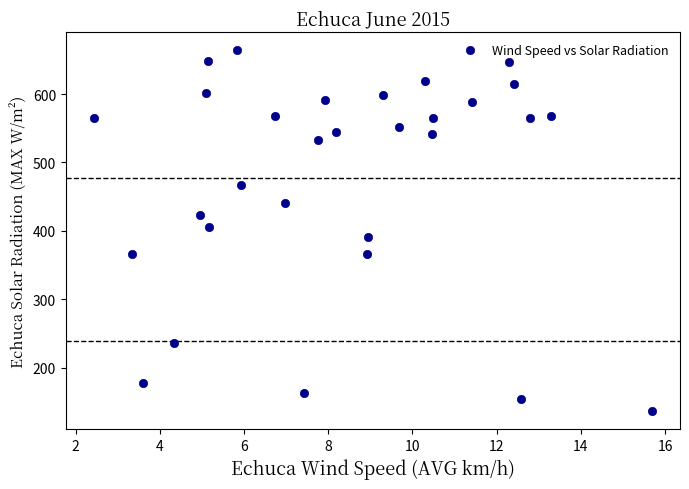

What is the range of X values (max minus min)?

13.3